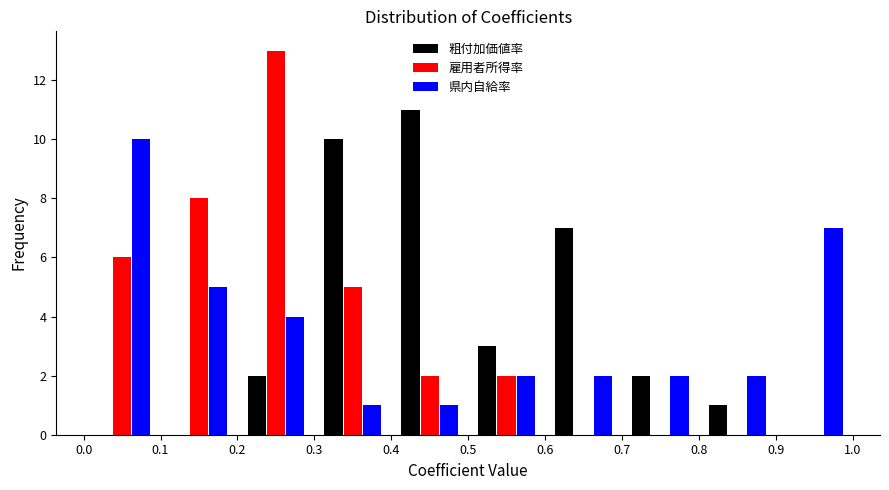

What is the height of the 県内自給率 bar covering 0.4 to 0.5 on the x-axis? The values are not printed on the chart, so give them approximately, as read against the axis.

1